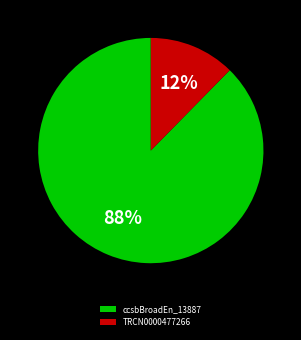

How many slices are in this pie chart?

2